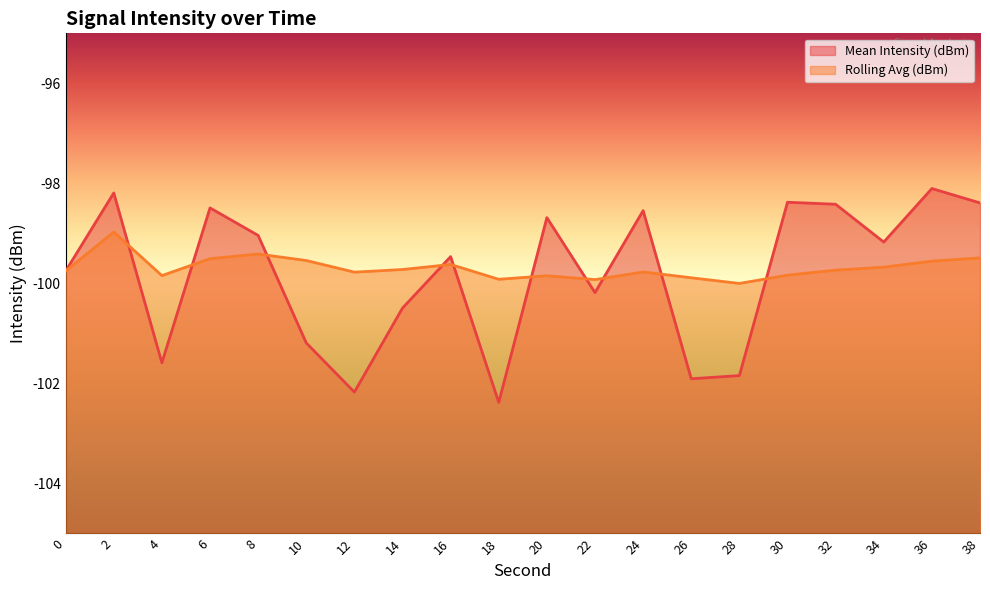

Which series changed the most between 2 and 4?

Mean Intensity (dBm)